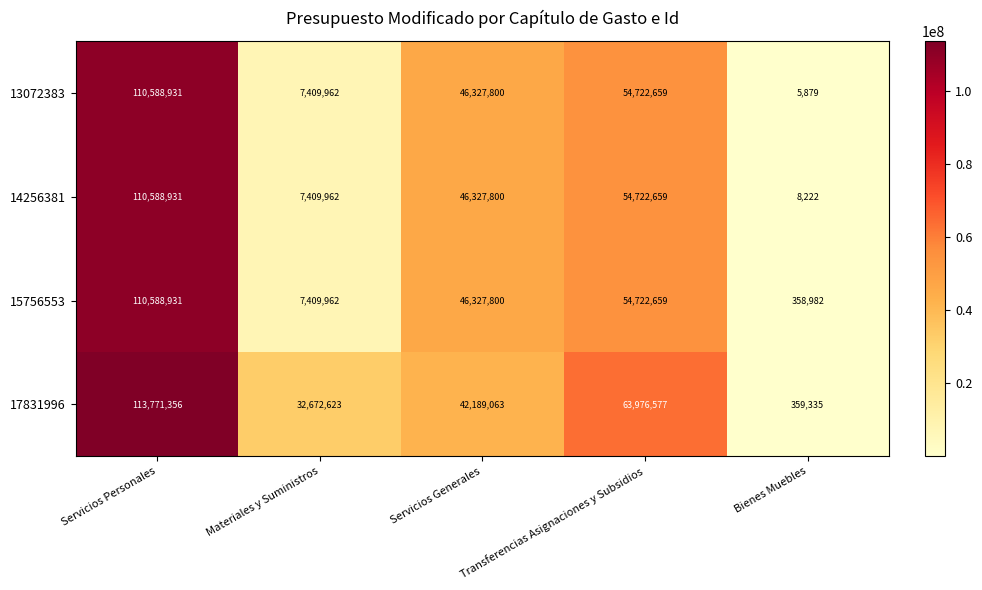

Which series has the largest range (max minus min)?

17831996